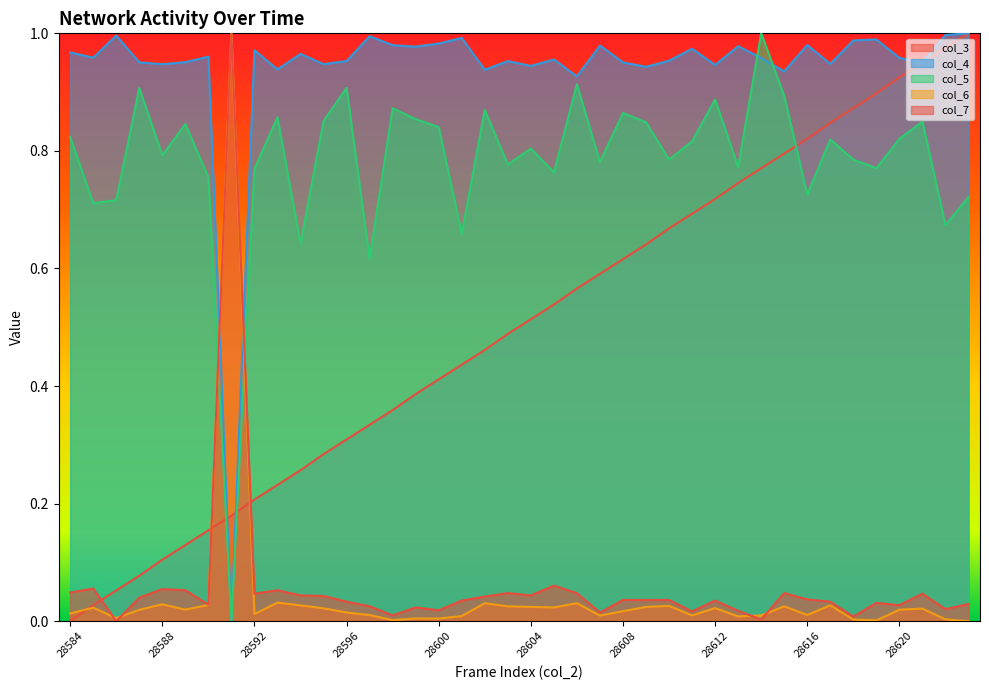

Count the number of categories in the chart.

40